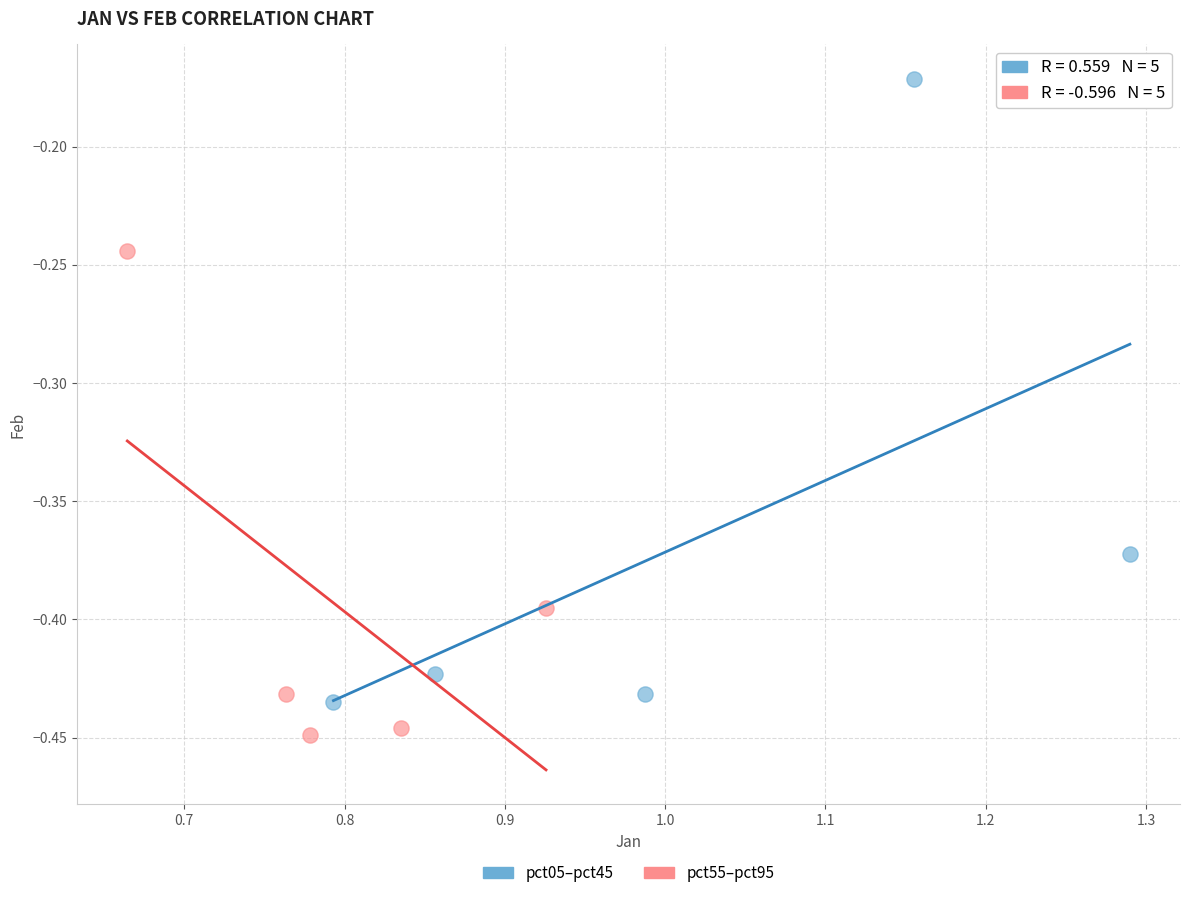

Which series has the largest Y range (max minus min)?

pct05–pct45